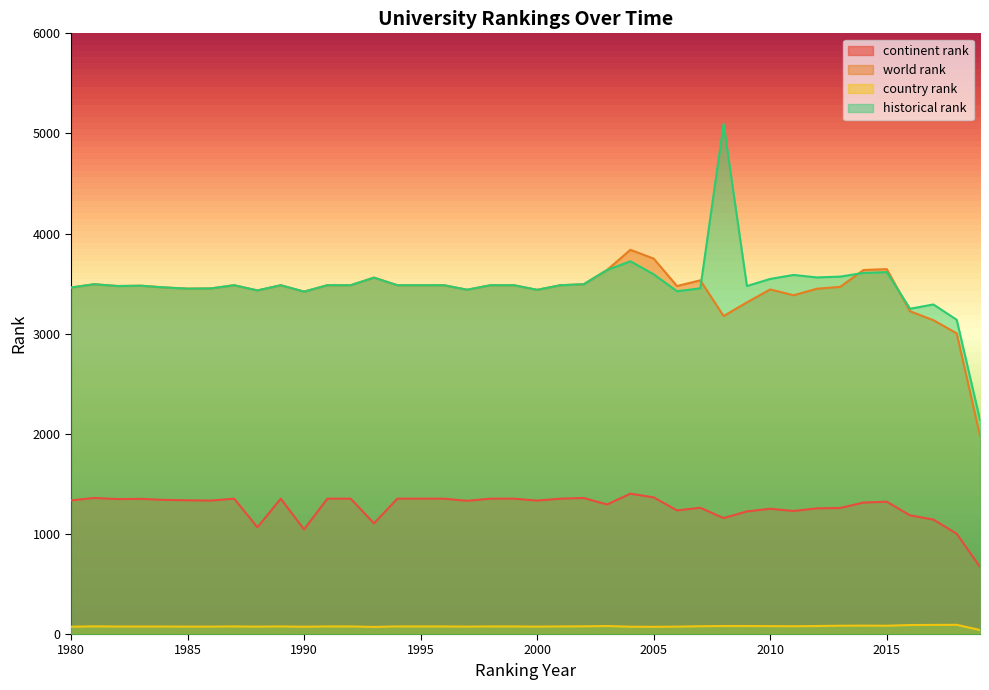

Rank the series at 1994 from lowest to highest value.

country rank, continent rank, world rank, historical rank